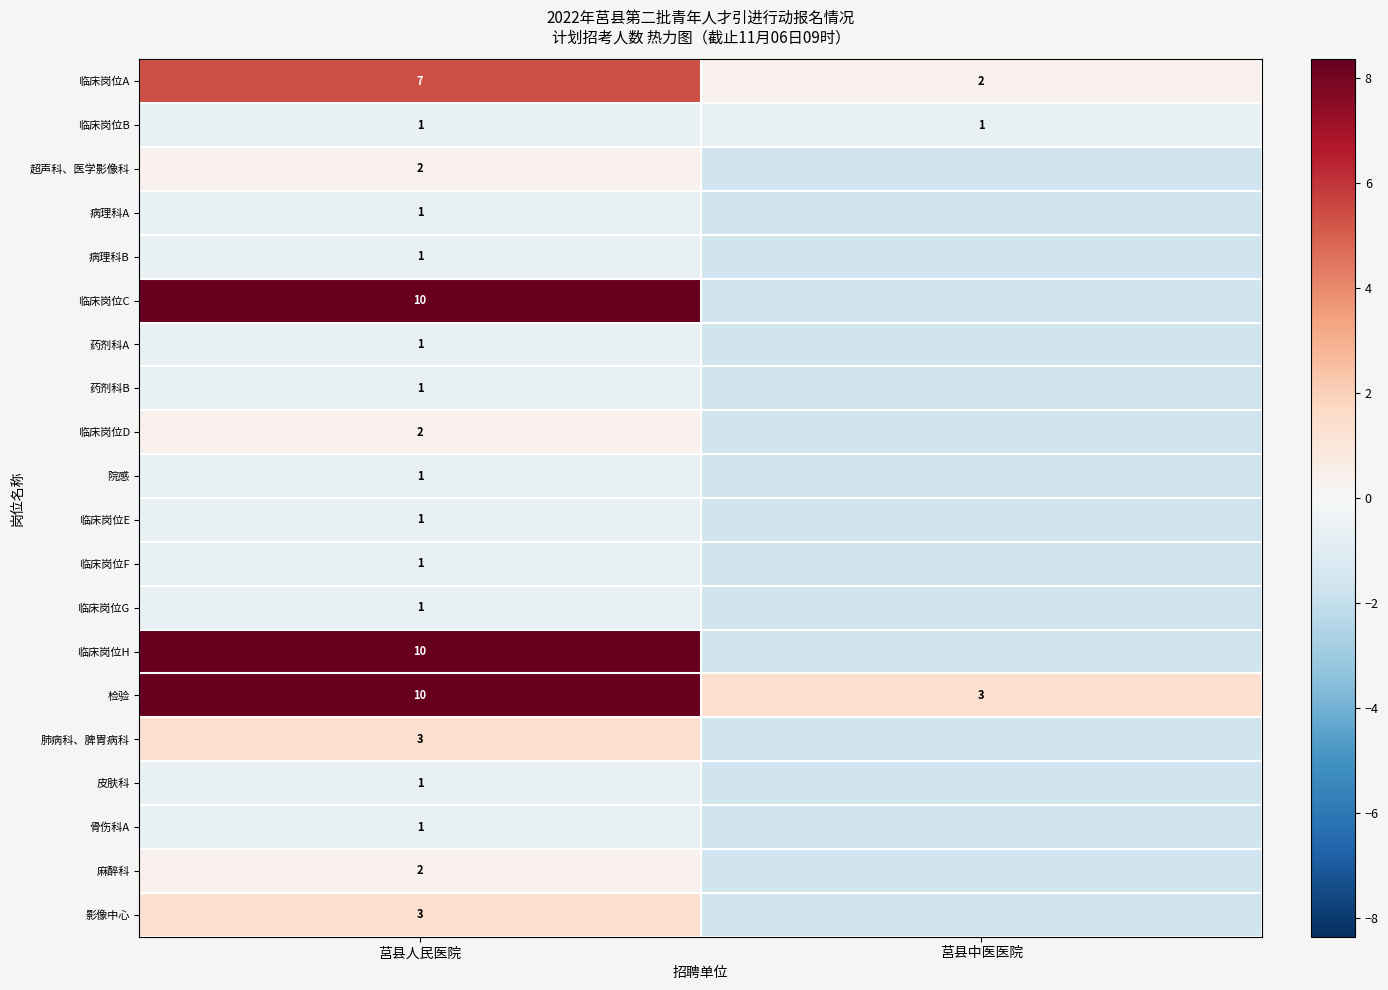

At which category is the sum across all series the highest?

莒县人民医院